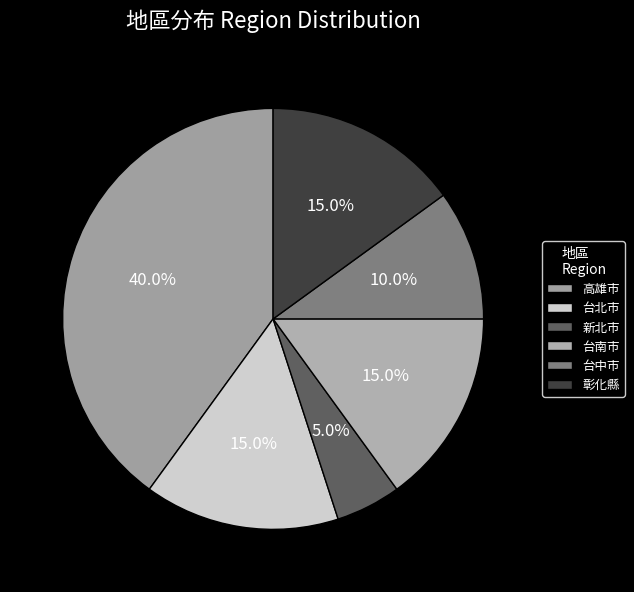

Rank the categories by value from highest to lowest.

高雄市, 台北市, 台南市, 彰化縣, 台中市, 新北市